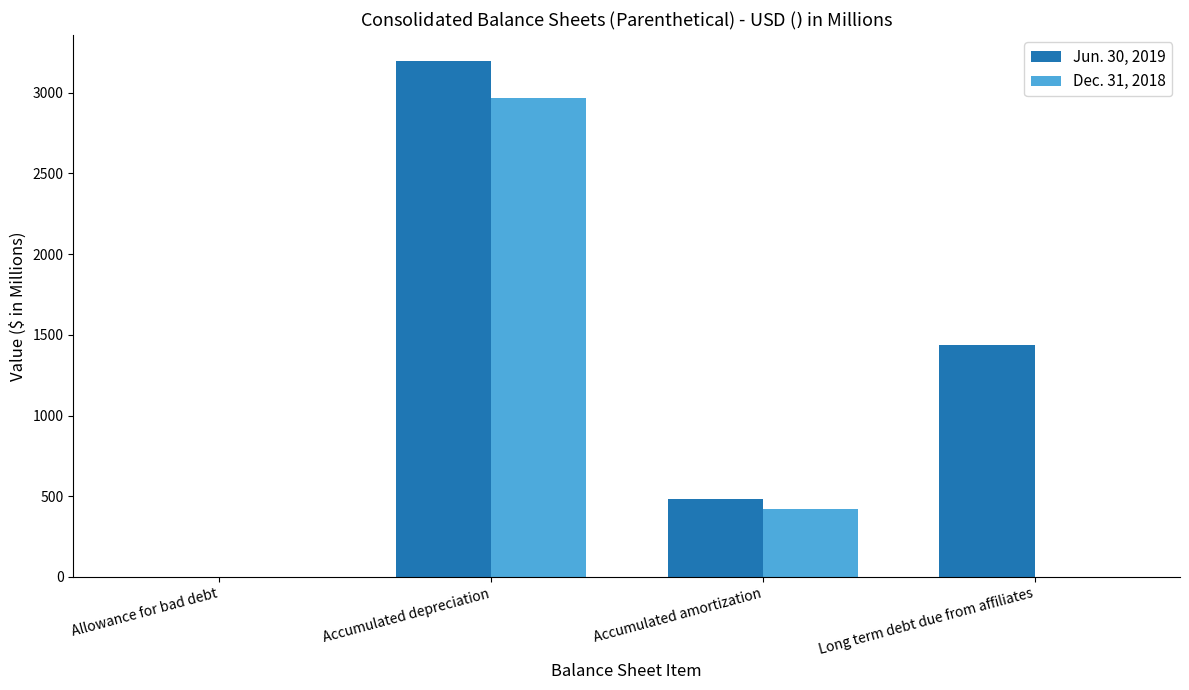

Is it true that Jun. 30, 2019 equals 484.1 at Accumulated amortization?

True